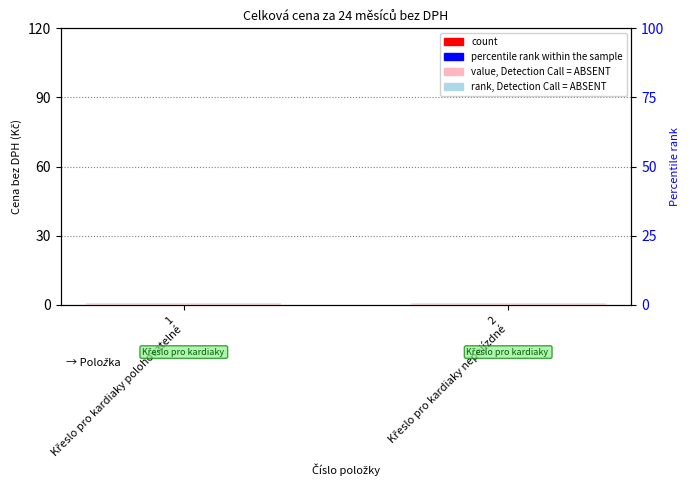

What is the sum of all value, Detection Call = ABSENT values?

2